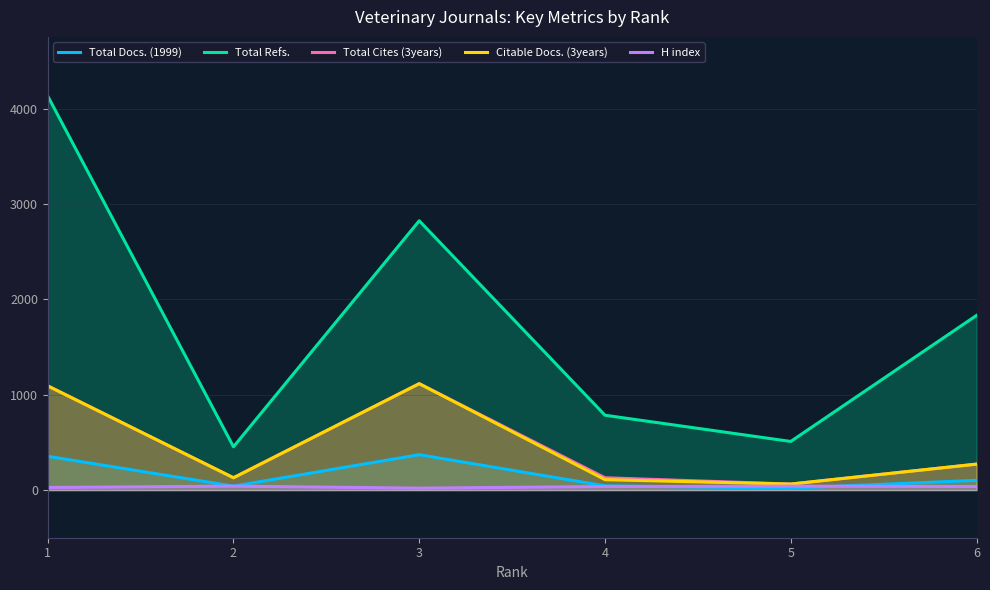

The H index series shows 37 at 4. True or false?

True